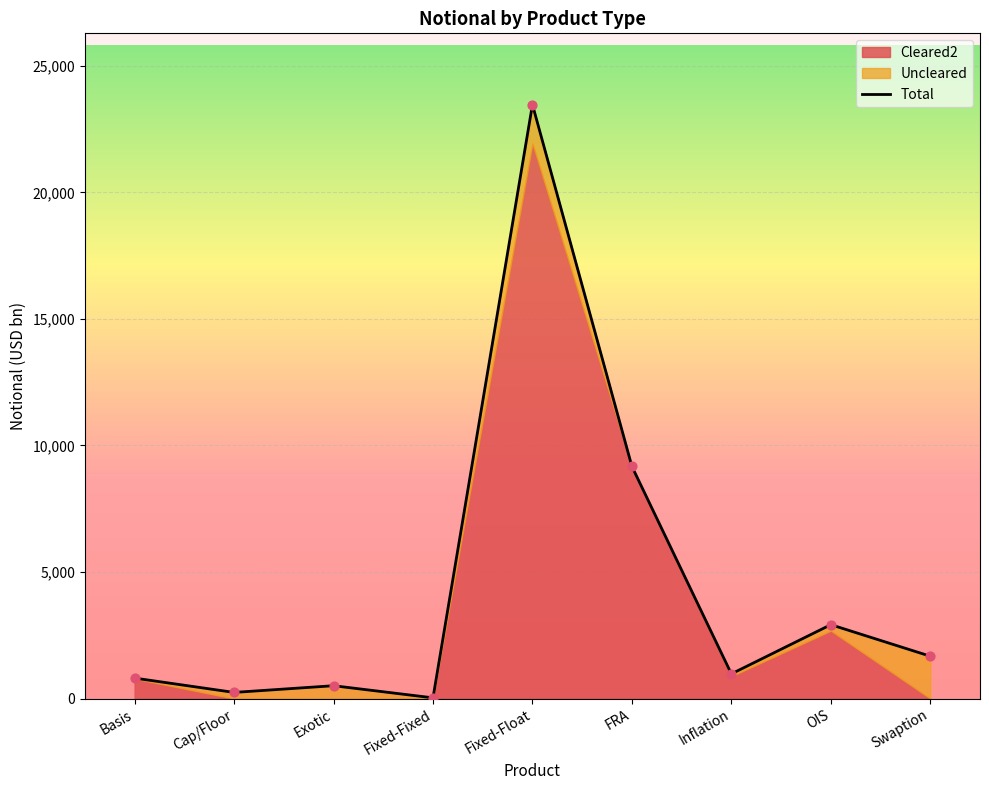

Between Cap/Floor and Swaption, which is larger?

Swaption